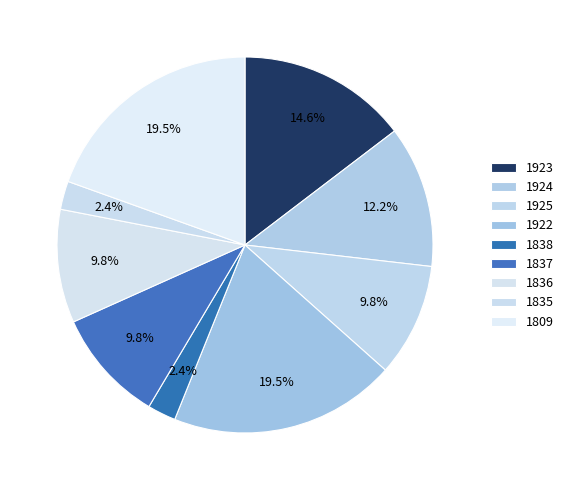

What percentage is the 1837 slice, to the nearest percent?

10%